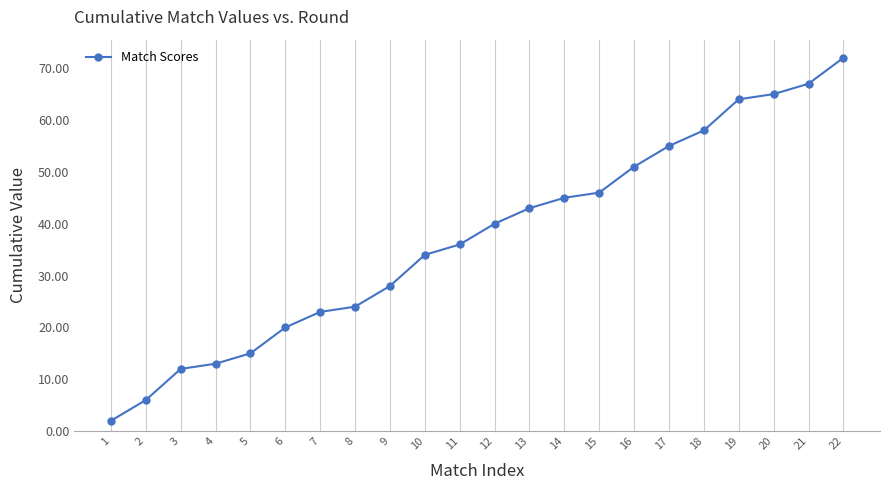

Rank the categories by value from highest to lowest.

22, 21, 20, 19, 18, 17, 16, 15, 14, 13, 12, 11, 10, 9, 8, 7, 6, 5, 4, 3, 2, 1